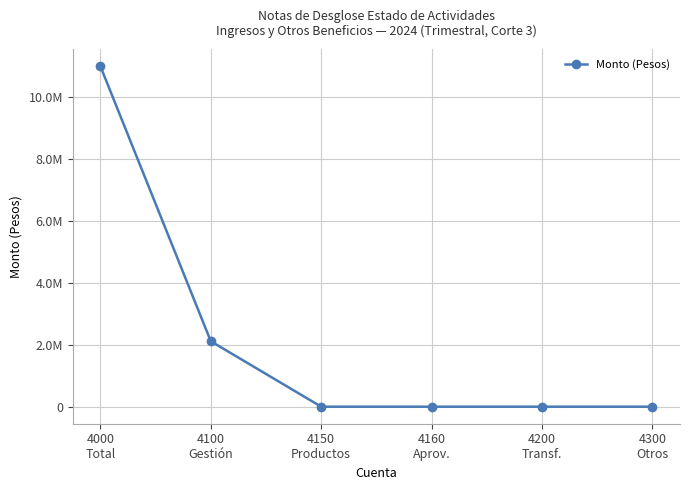

True or false: there are more than 0 points higher than both neighbors.

False